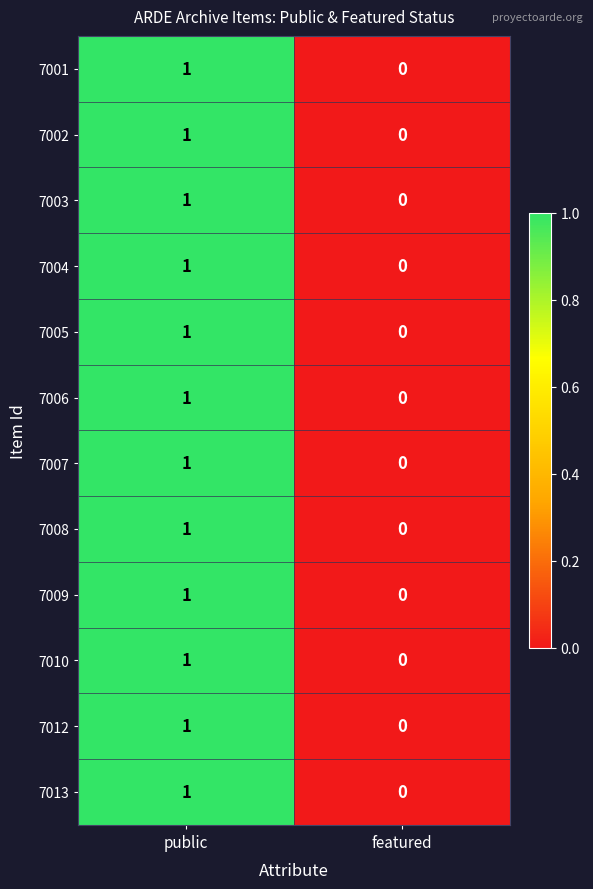

The value of 7012 at public is 1. True or false?

True